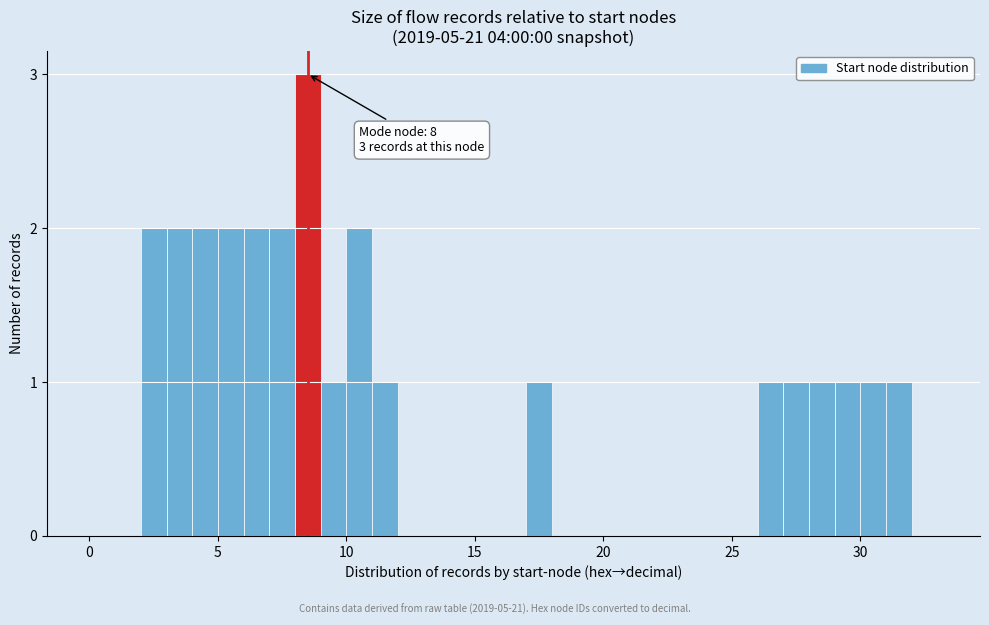

Read against the x-axis, roughly where is the centre of the tallest bar?

8.5